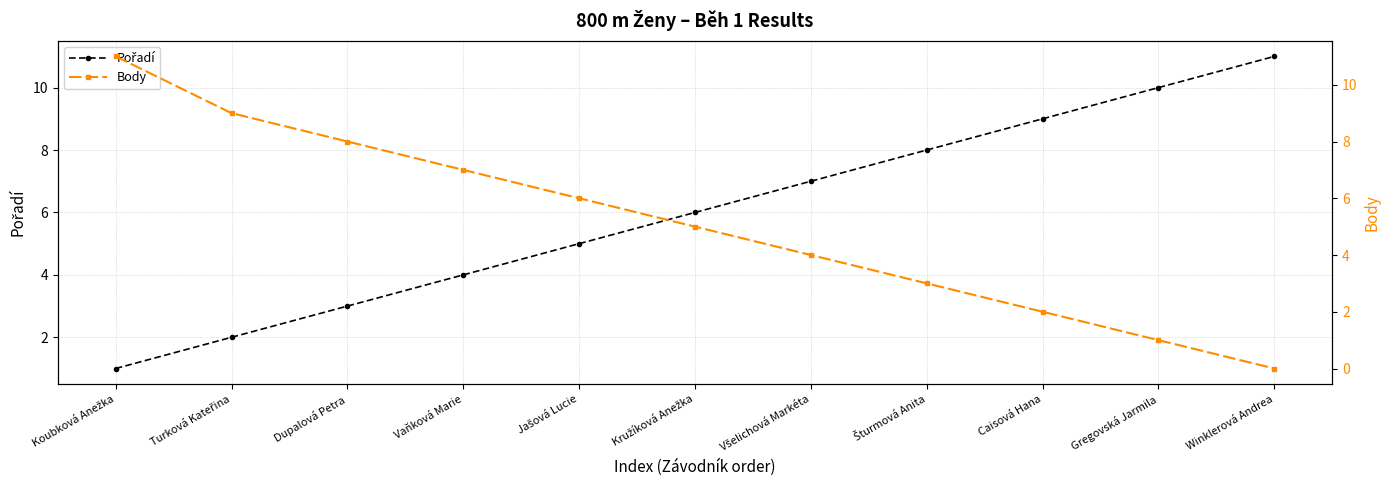

What is the total value across all series at Winklerová Andrea?

11